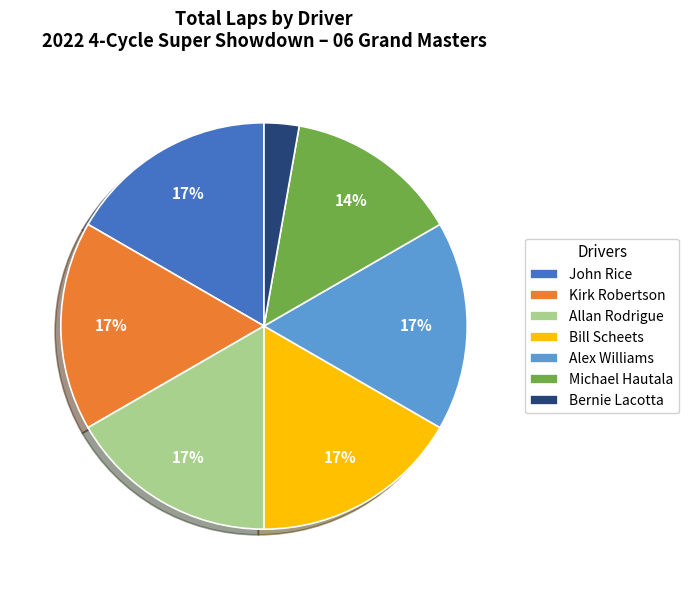

How many segments does this pie chart have?

7